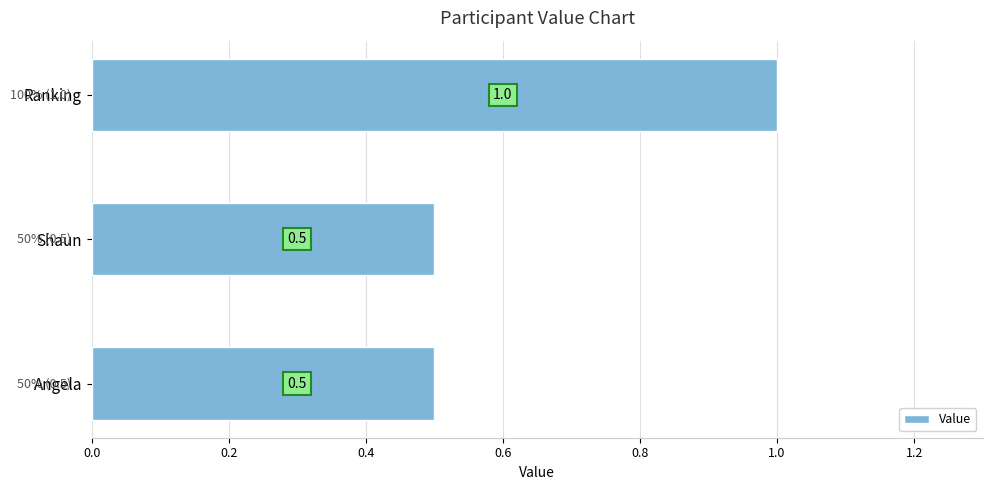

At which category does the chart reach its peak across all series?

Ranking